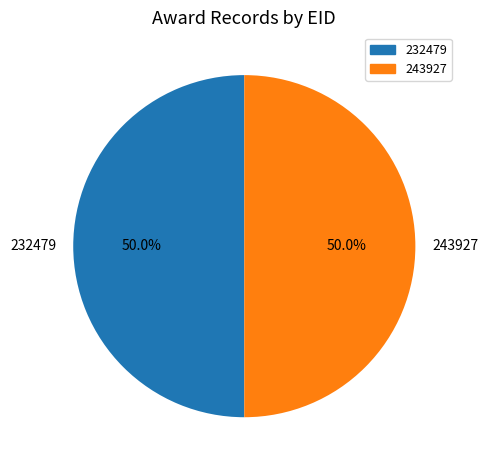

Approximately how many times larger is the value at 232479 compared to 243927?

1.0